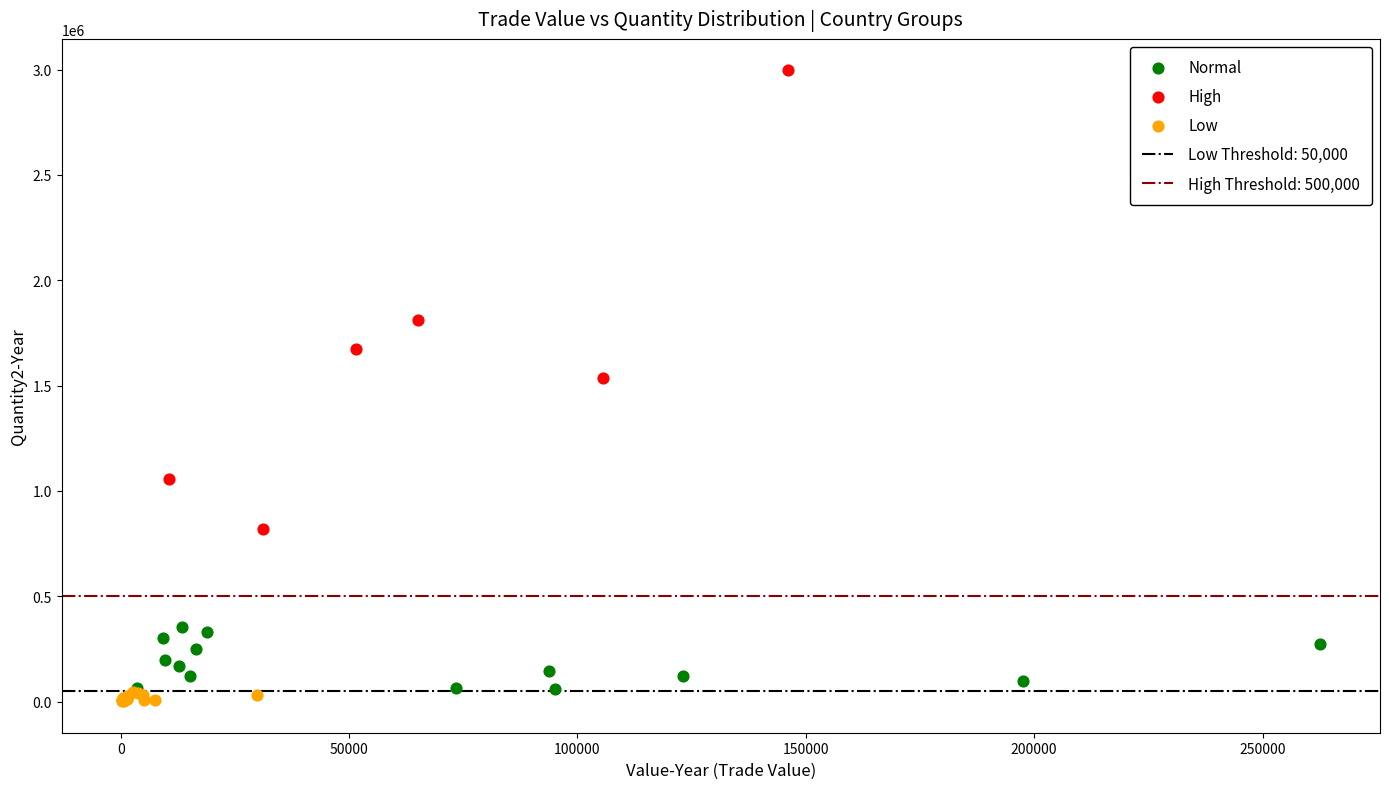

Which series contains the highest Y value?

High